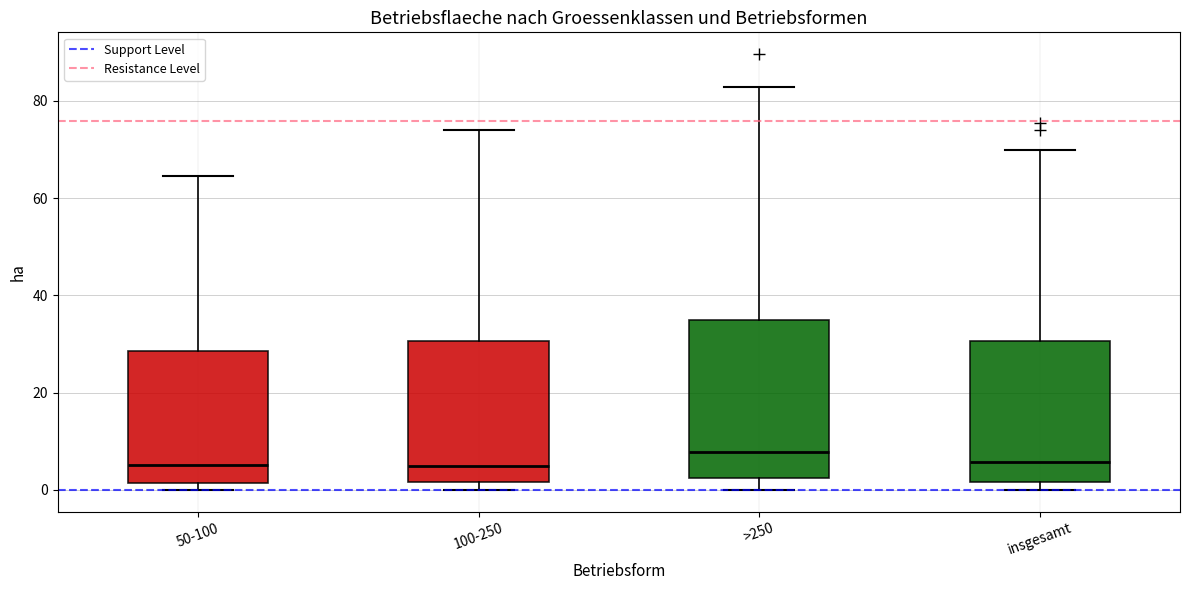

Which box's median line is the highest?

>250